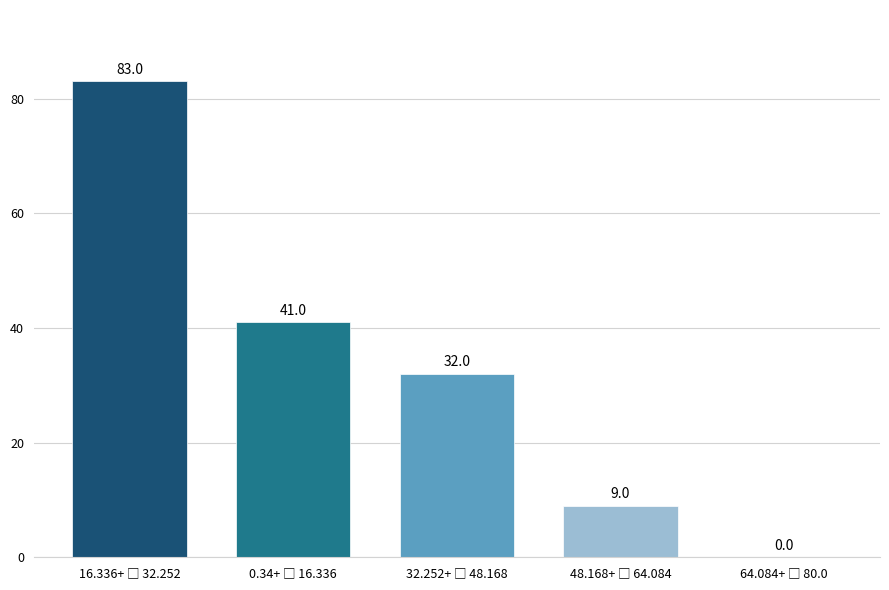

How many values are between 9 and 41?

3